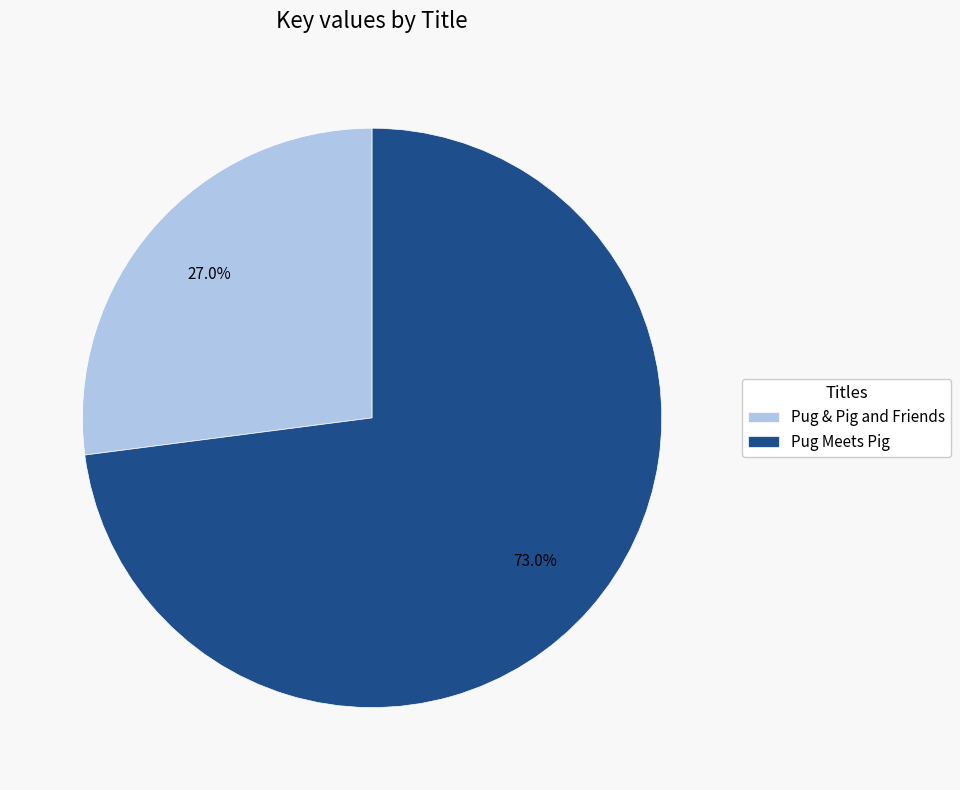

To the nearest percent, what portion does Pug Meets Pig represent?

73%